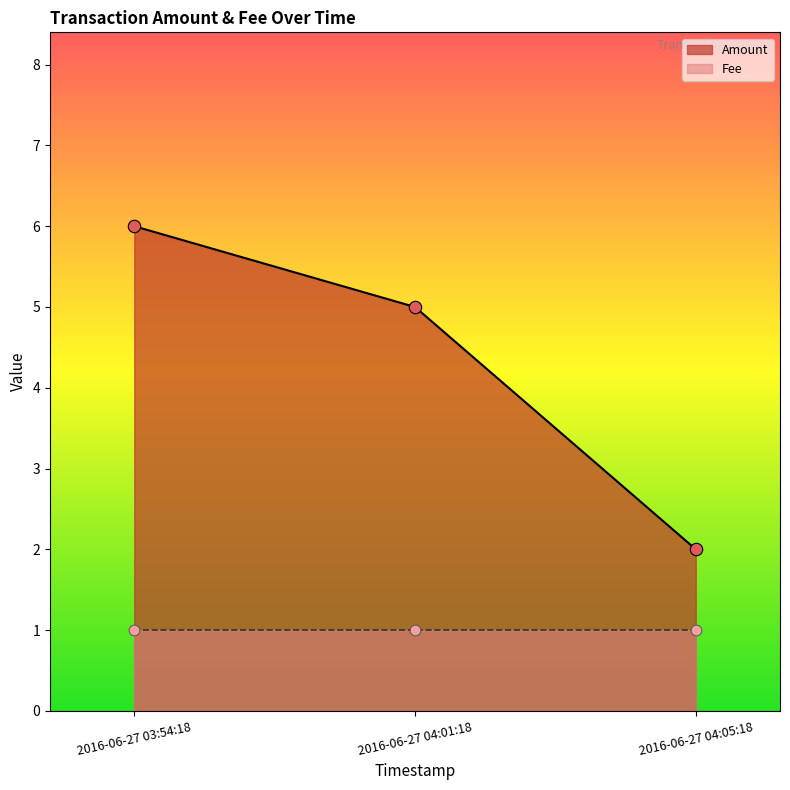

What is the change in value from 2016-06-27 03:54:18 to 2016-06-27 04:01:18?

-1